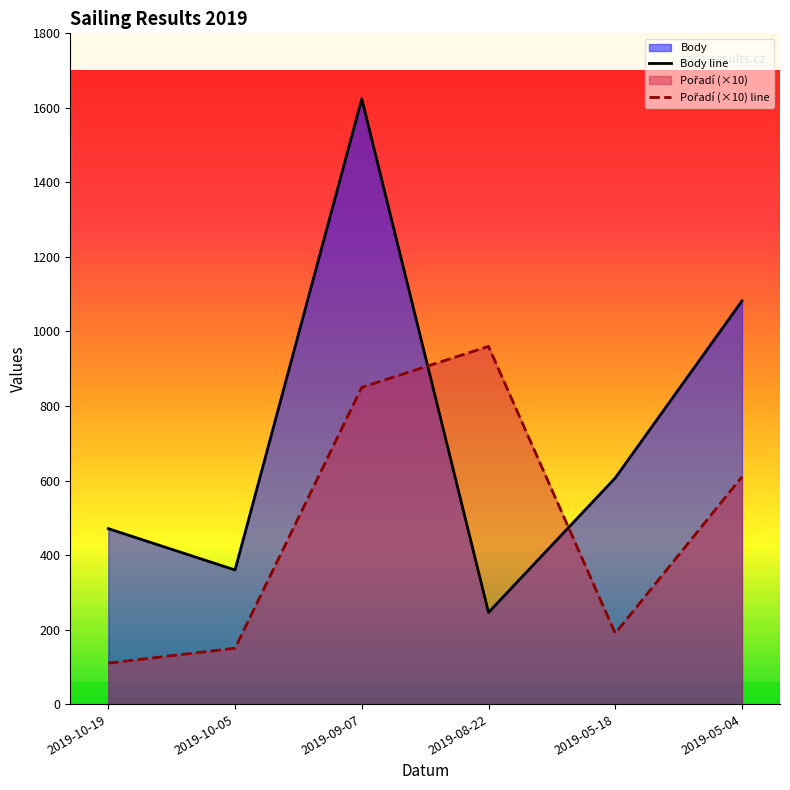

True or false: Pořadí (×10) line and Body line intersect in this chart.

True